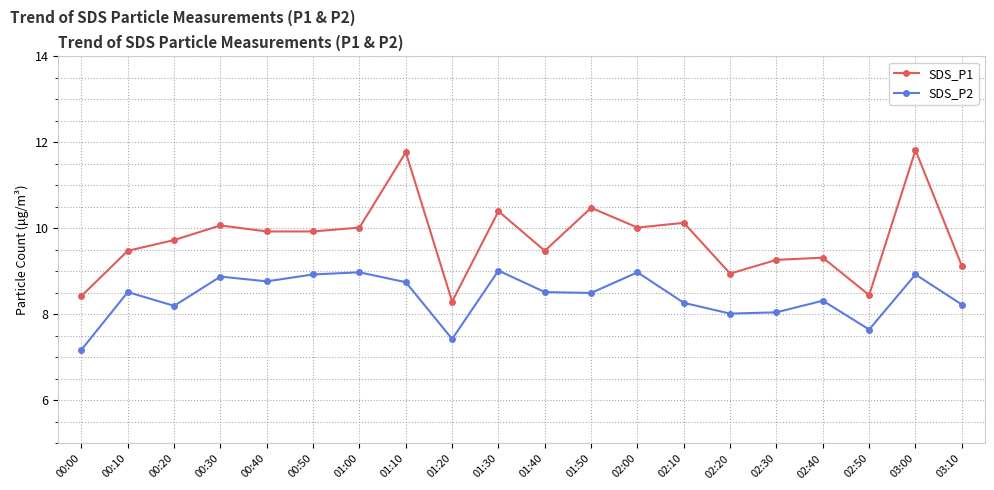

At which category does SDS_P2 reach its first local valley?

00:20